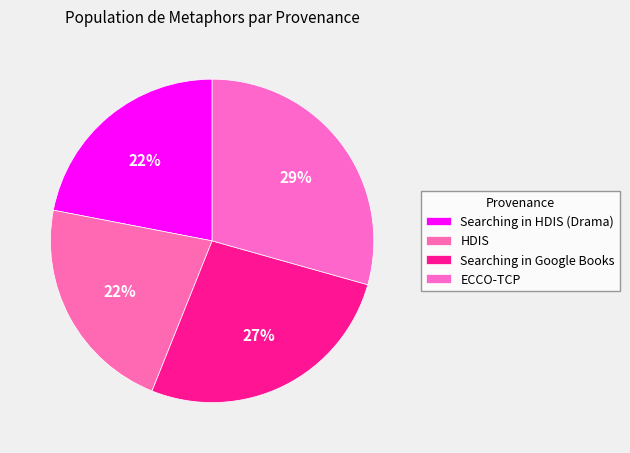

What is the change in value from Searching in Google Books to ECCO-TCP?

+720